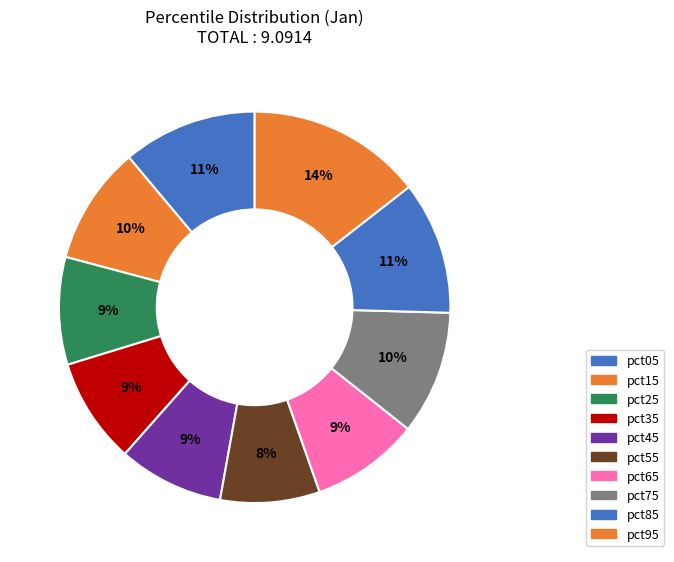

Is pct35 the majority of the pie?

No